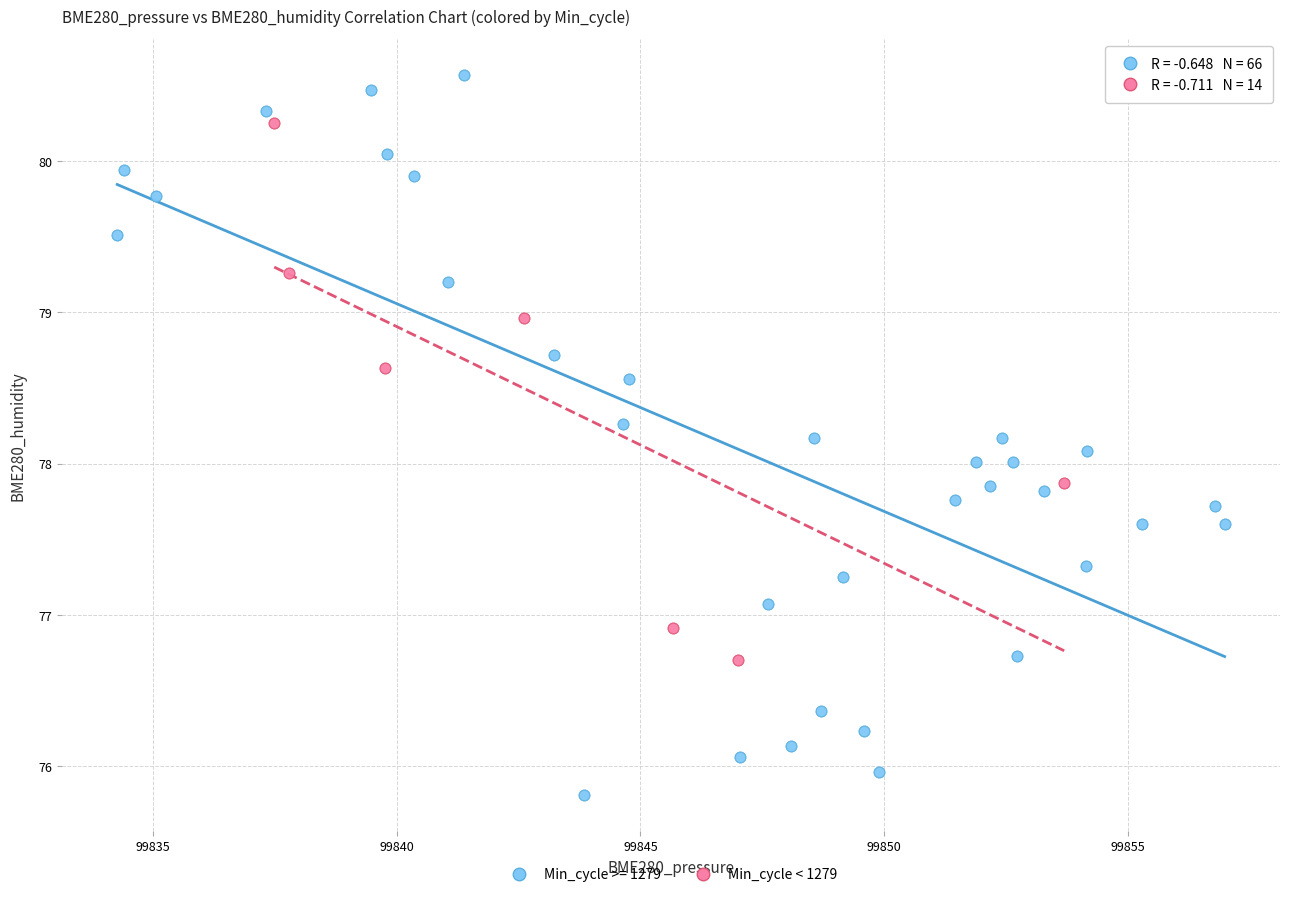

Which series contains the lowest Y value?

Min_cycle >= 1279